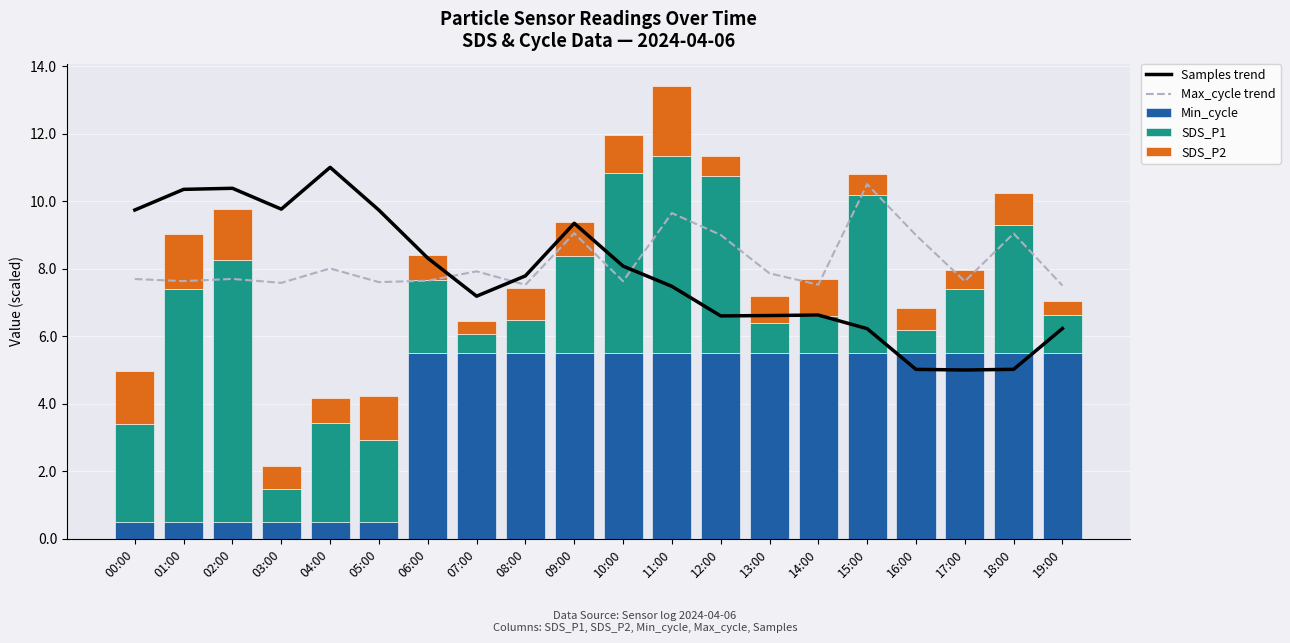

True or false: Min_cycle has a value of 5.5 at 13:00.

True